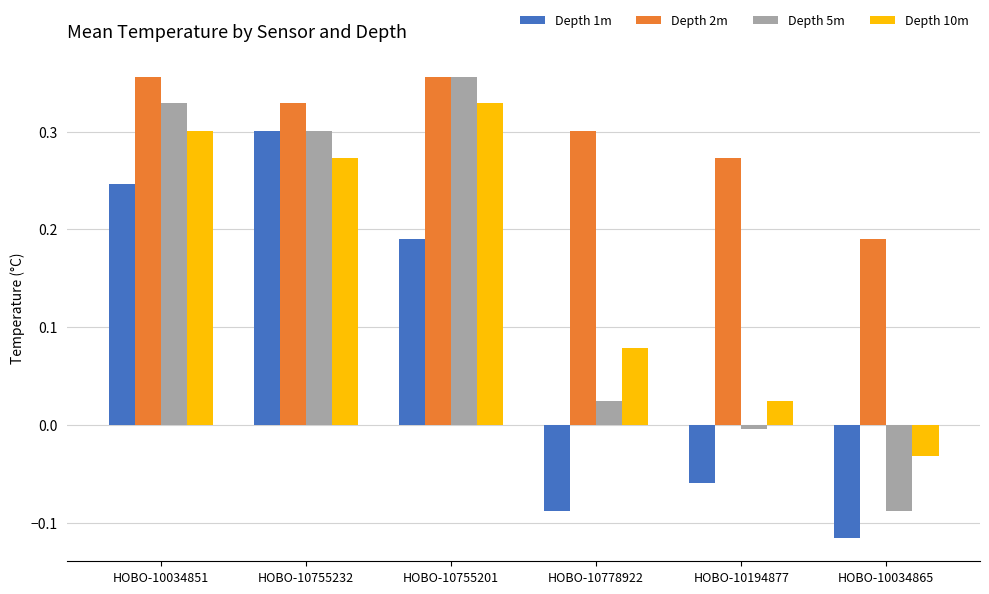

How many groups of bars are there?

6